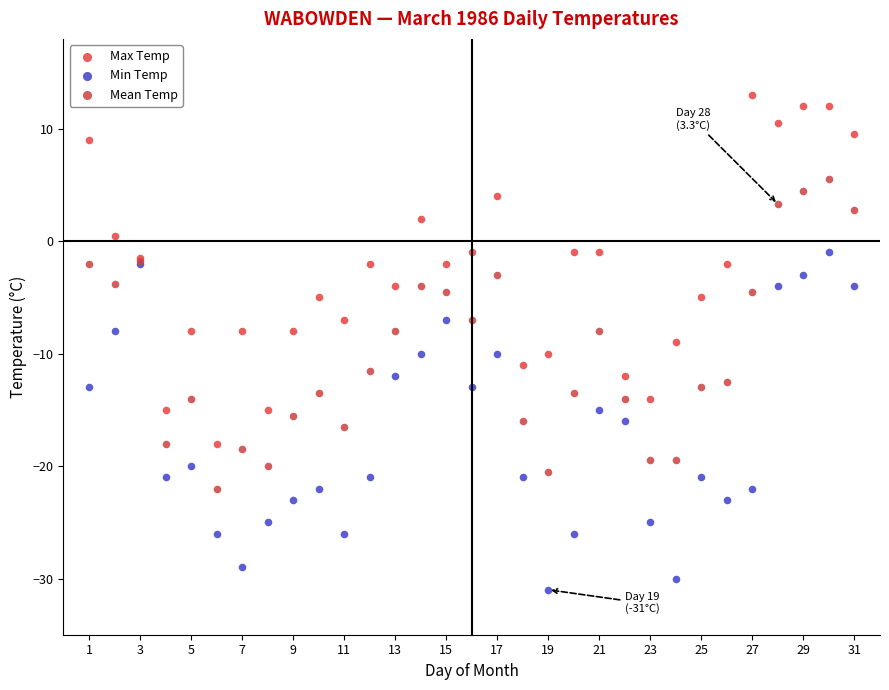

What is the X range (max minus min) for the scatter plot?

30.0